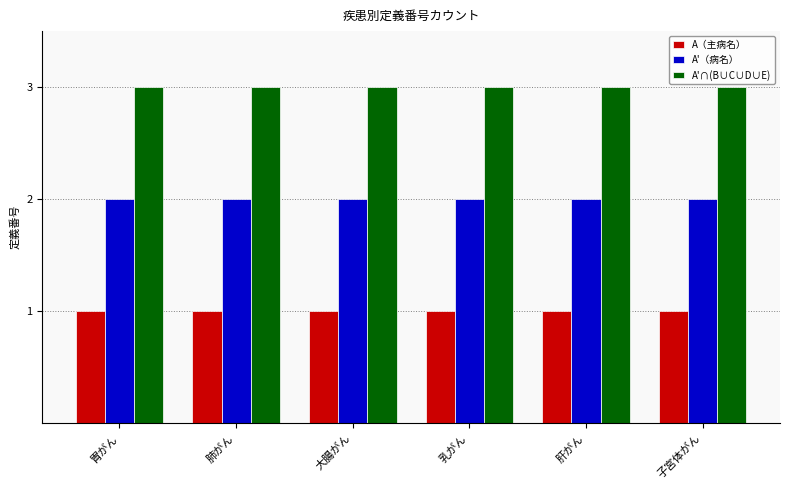

What position from the right is 乳がん?

3